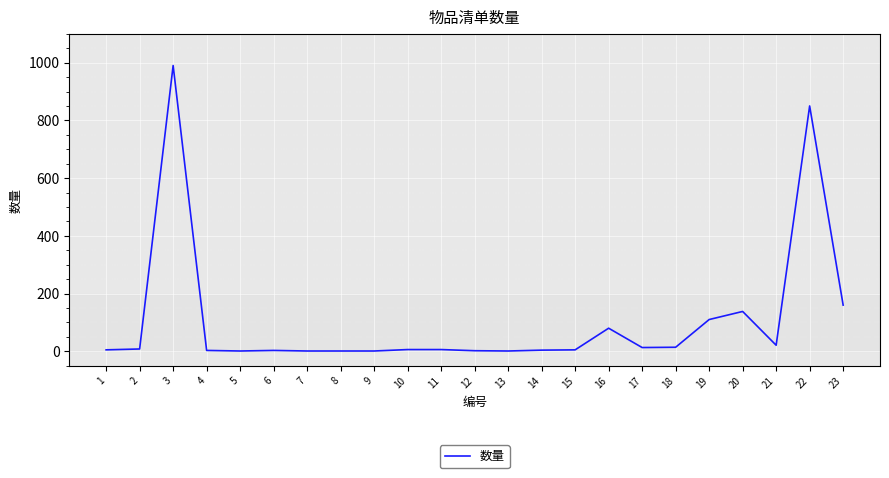

What is the greatest value displayed?

990